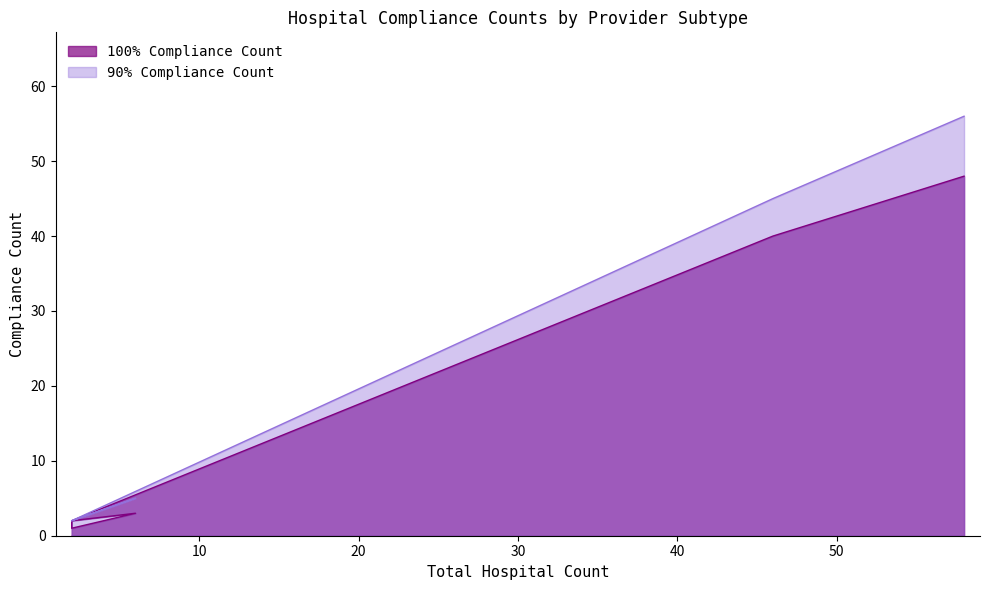

Reading left to right, extract all data points from this chart.

100% Compliance Count: 2	1	3	2	40	48
90% Compliance Count: 2	2	5	2	45	56